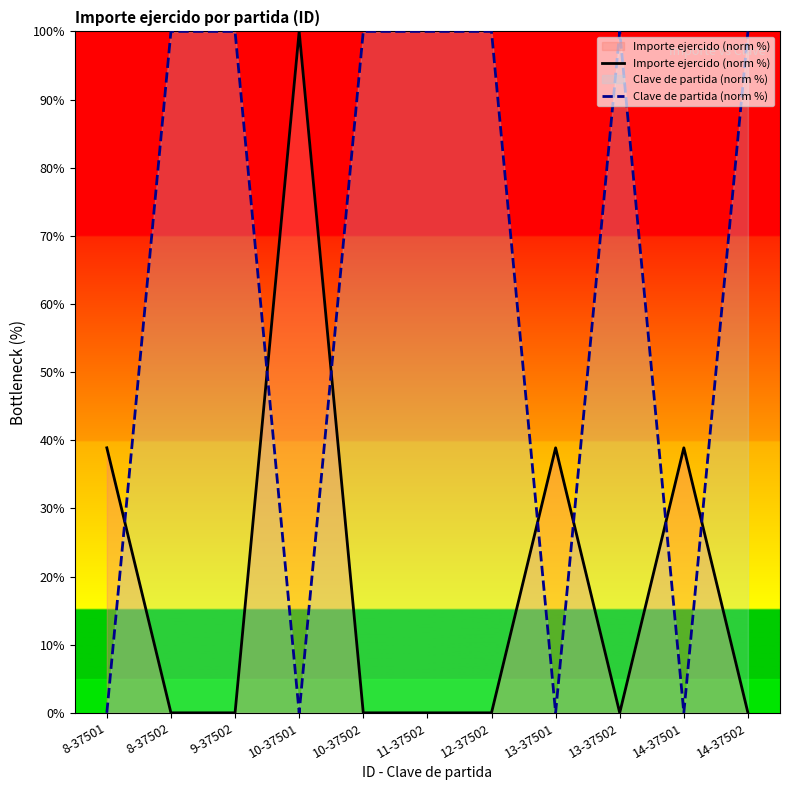

Which series ends up on top after the final intersection of Importe ejercido (norm %) and Clave de partida (norm %)?

Clave de partida (norm %)